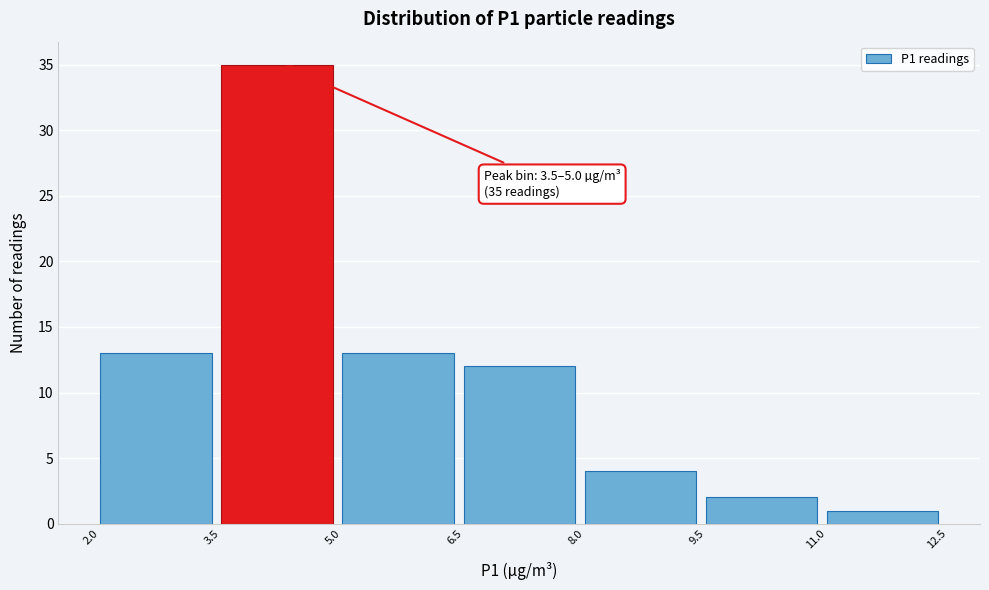

Over which range of the x-axis is the bar tallest?

3.5 to 5.0